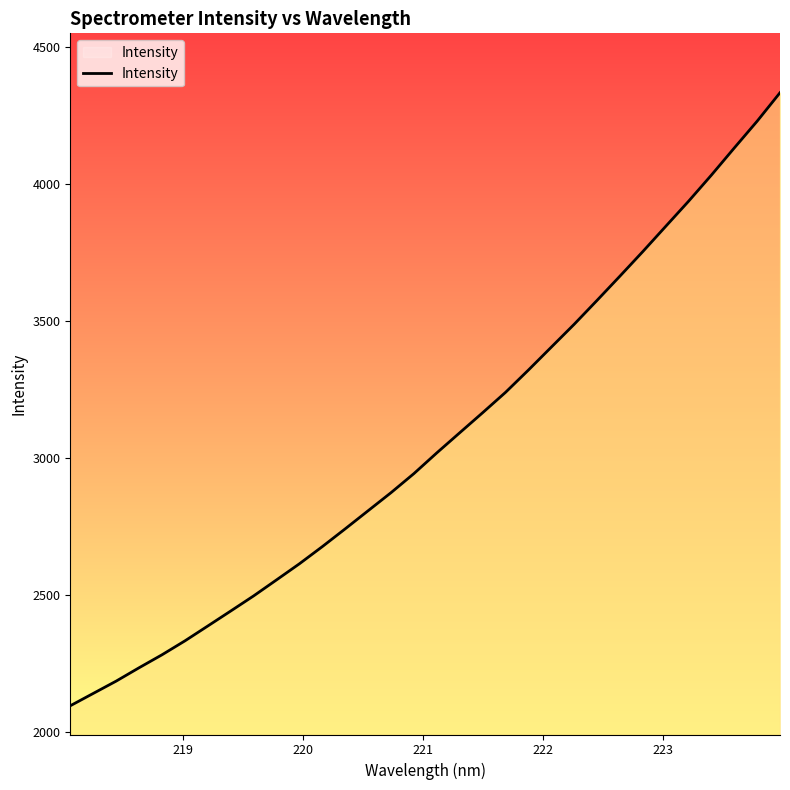

What is the maximum value shown in the chart?

4331.7